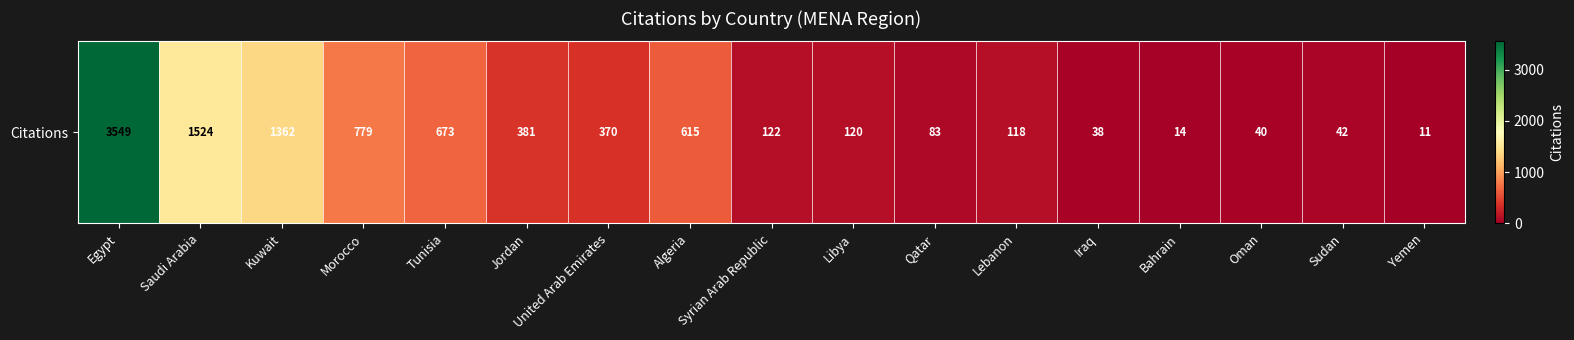

Approximately how many times larger is the value at Bahrain compared to Sudan?

0.3